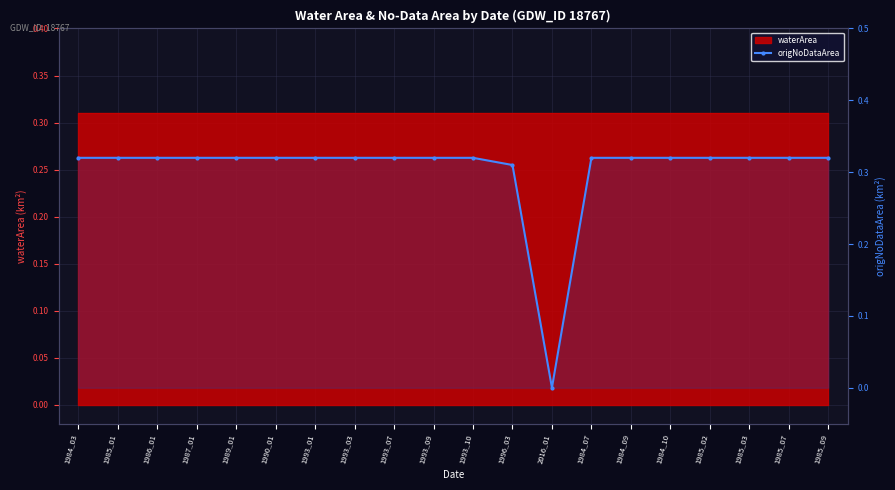

True or false: the data has more than 1 interior local peaks.

False